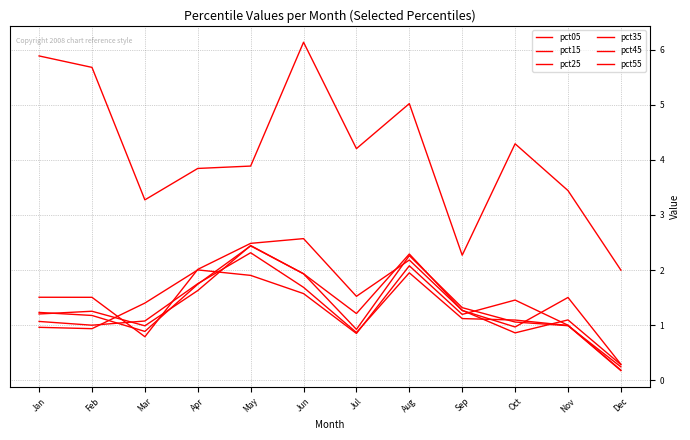

Where do pct25 and pct55 first cross each other?

Feb and Mar